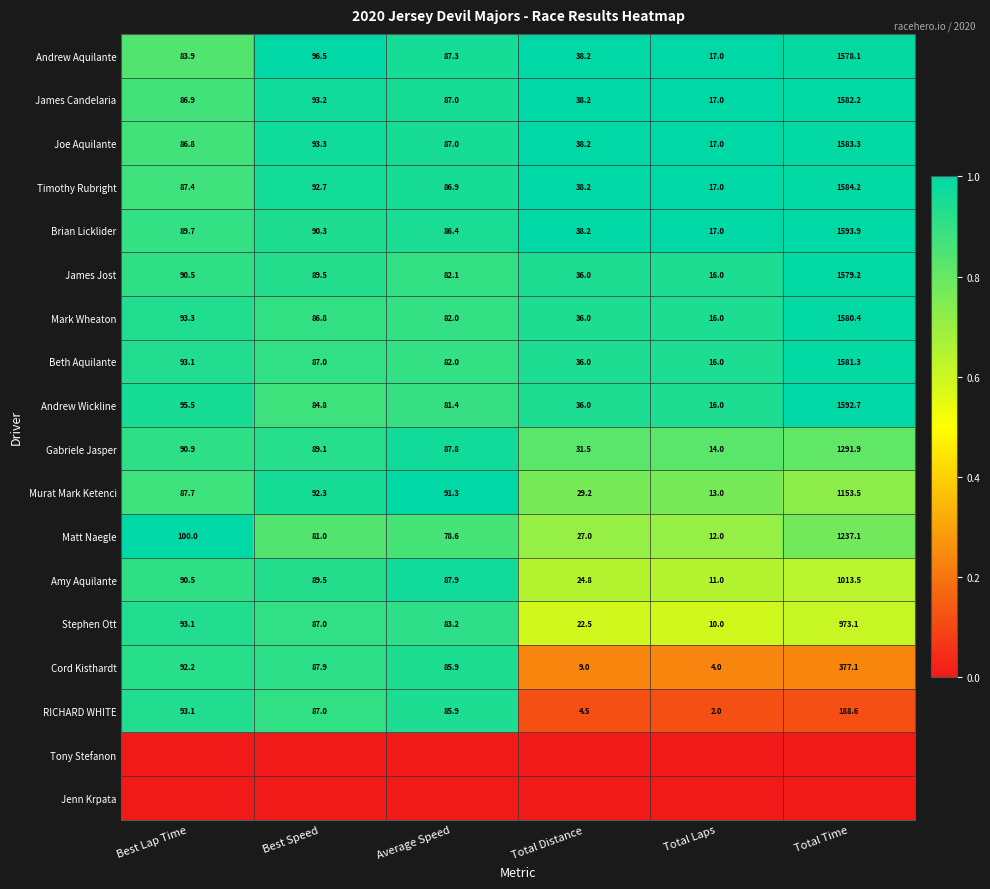

Is the value of Matt Naegle at Best Lap Time greater than the value of James Jost at Best Speed?

Yes